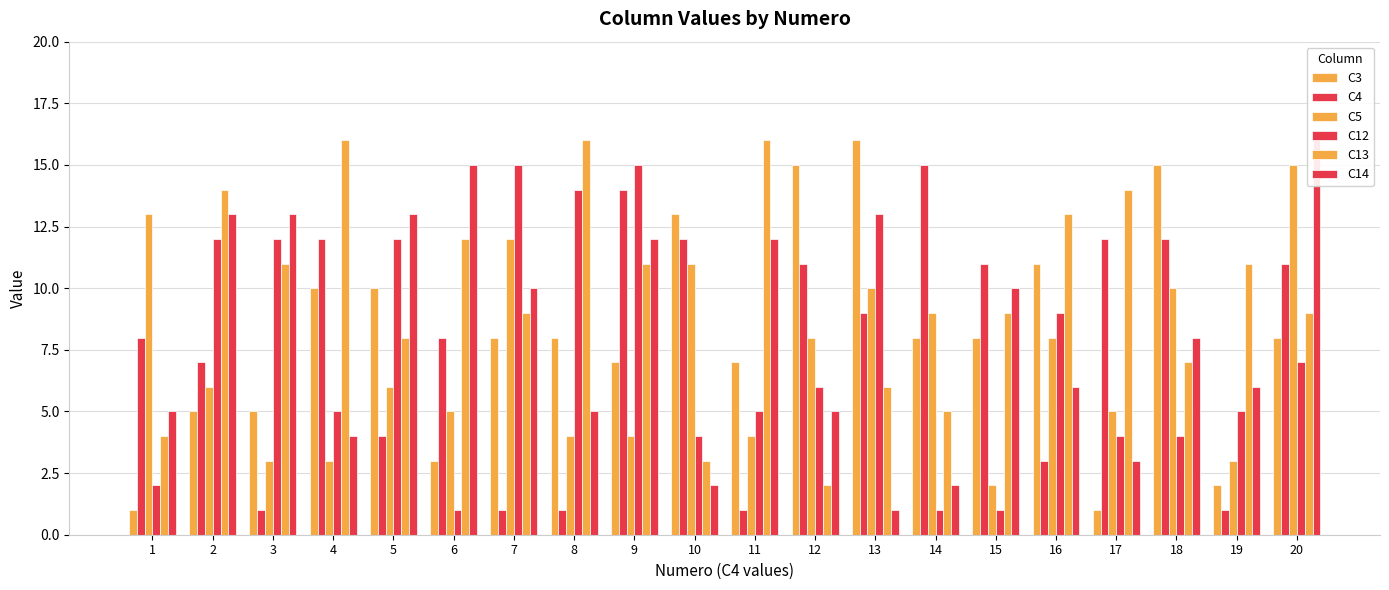

What is the total value across all series at 18?

56